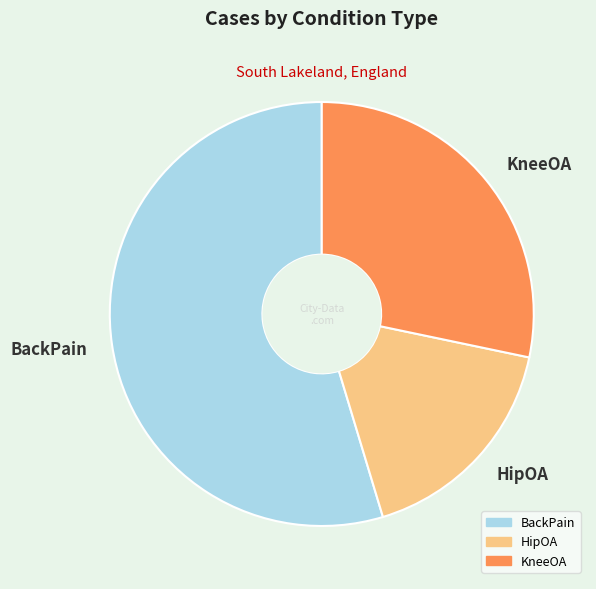

What is the ratio of the value at BackPain to the value at HipOA?

3.2